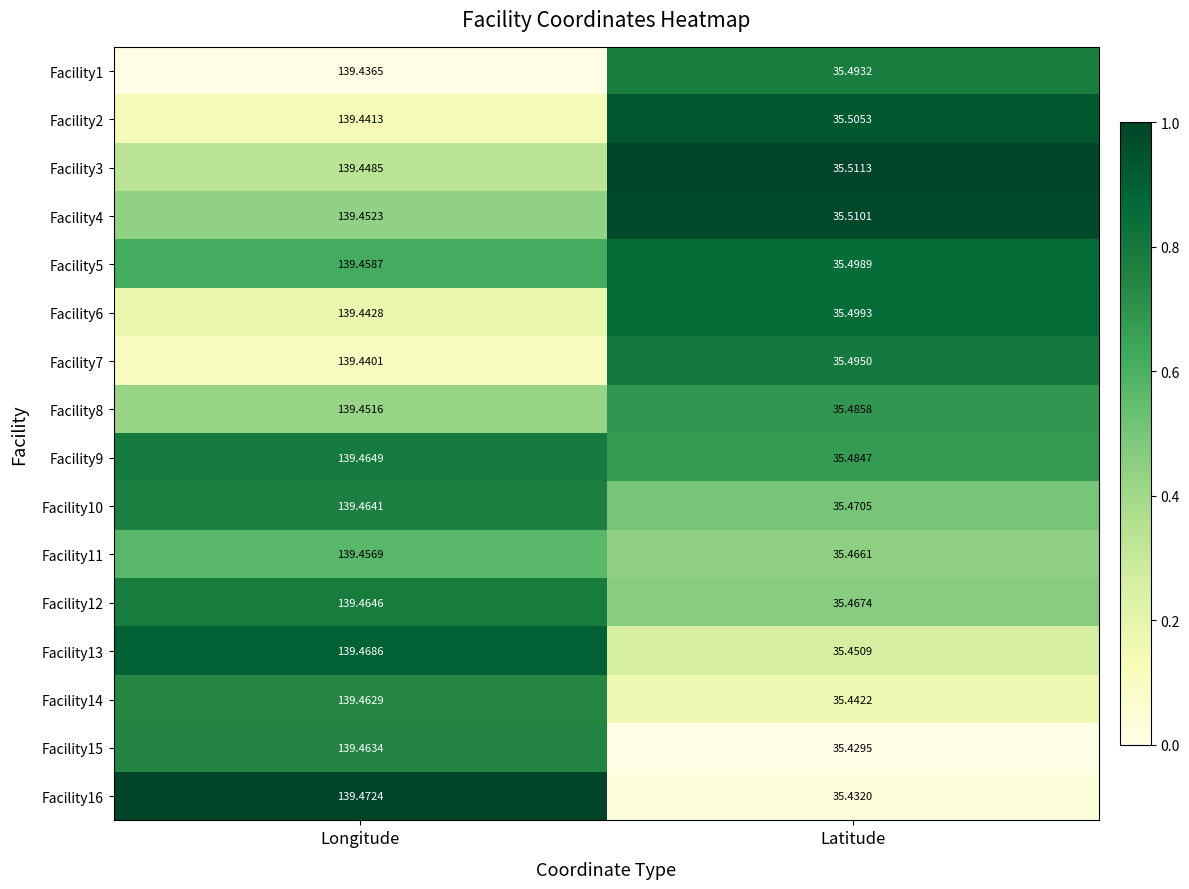

At which label is Facility16 closest to 87?

Latitude